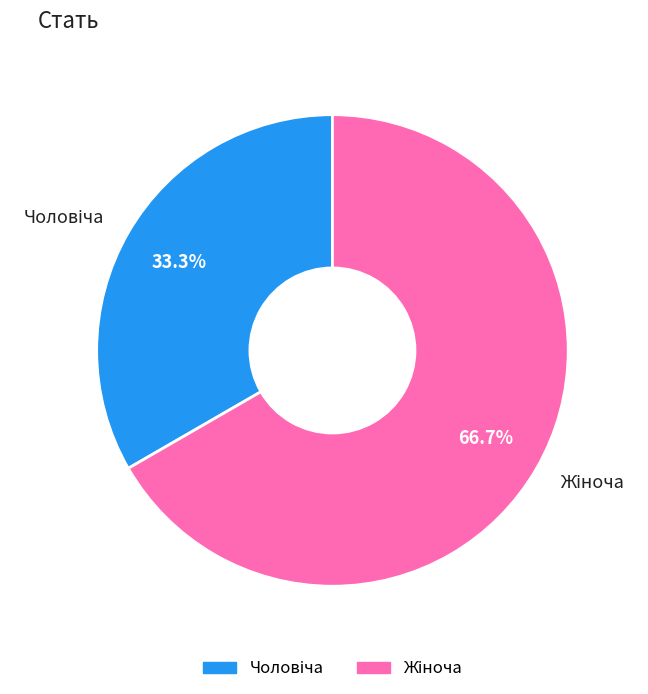

Is there a majority slice in this chart?

Yes